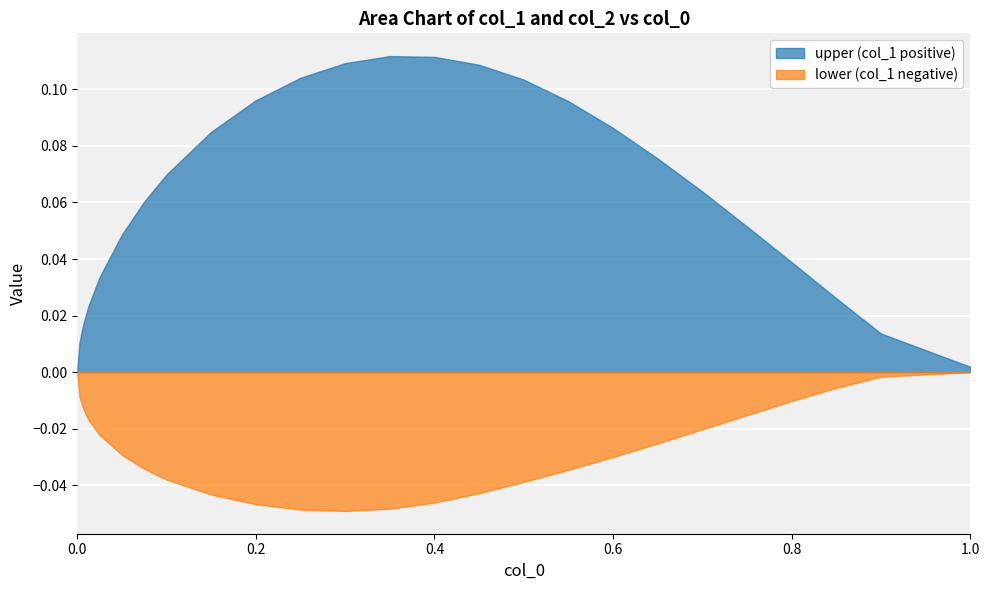

Does the chart display data point markers on the line(s)?

No